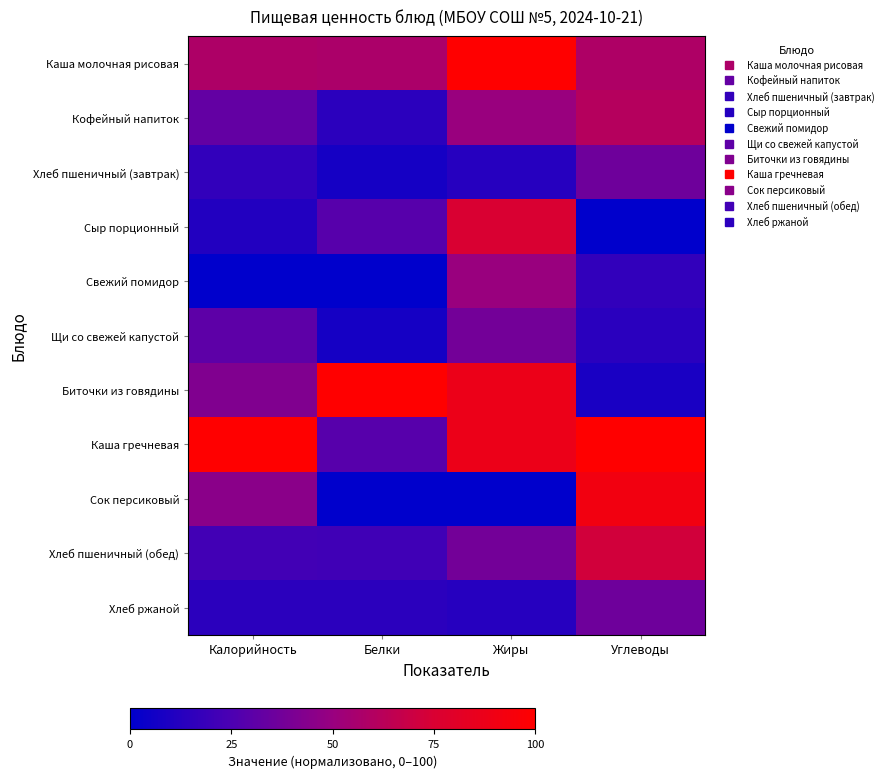

Which series has the largest range (max minus min)?

Биточки из говядины